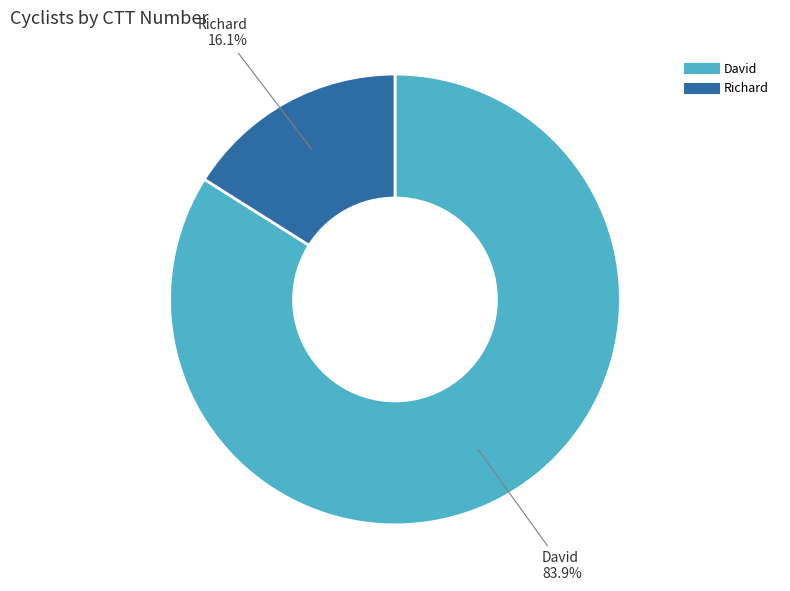

Count the number of slices in the pie.

2